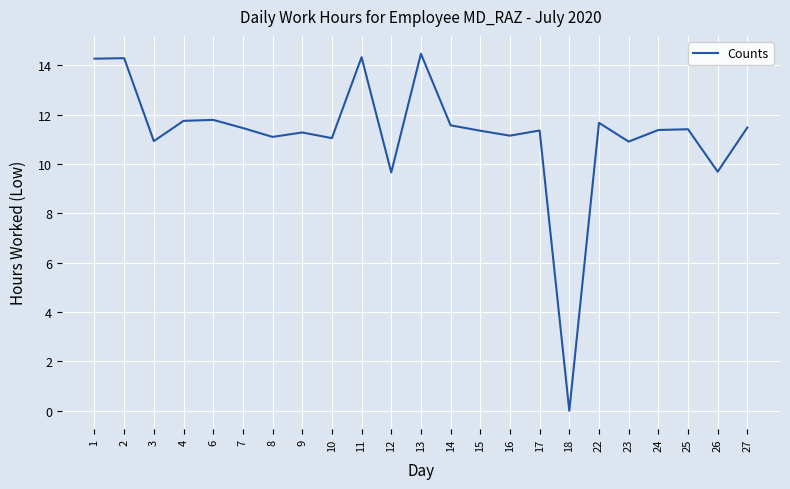

The chart shows a value of 11.5 at 7. True or false?

True